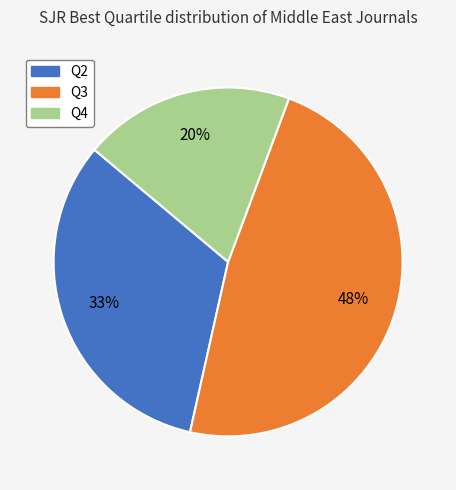

True or false: Q3 accounts for 57% of the total.

False